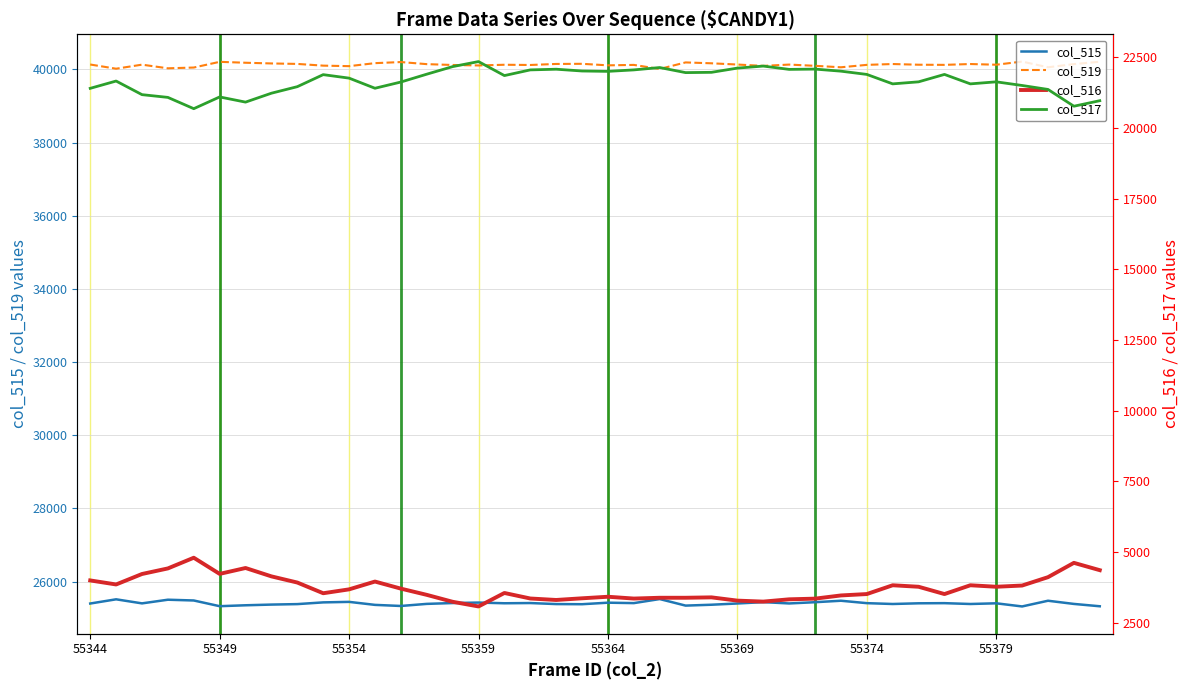

What is the maximum value for col_519?

40215